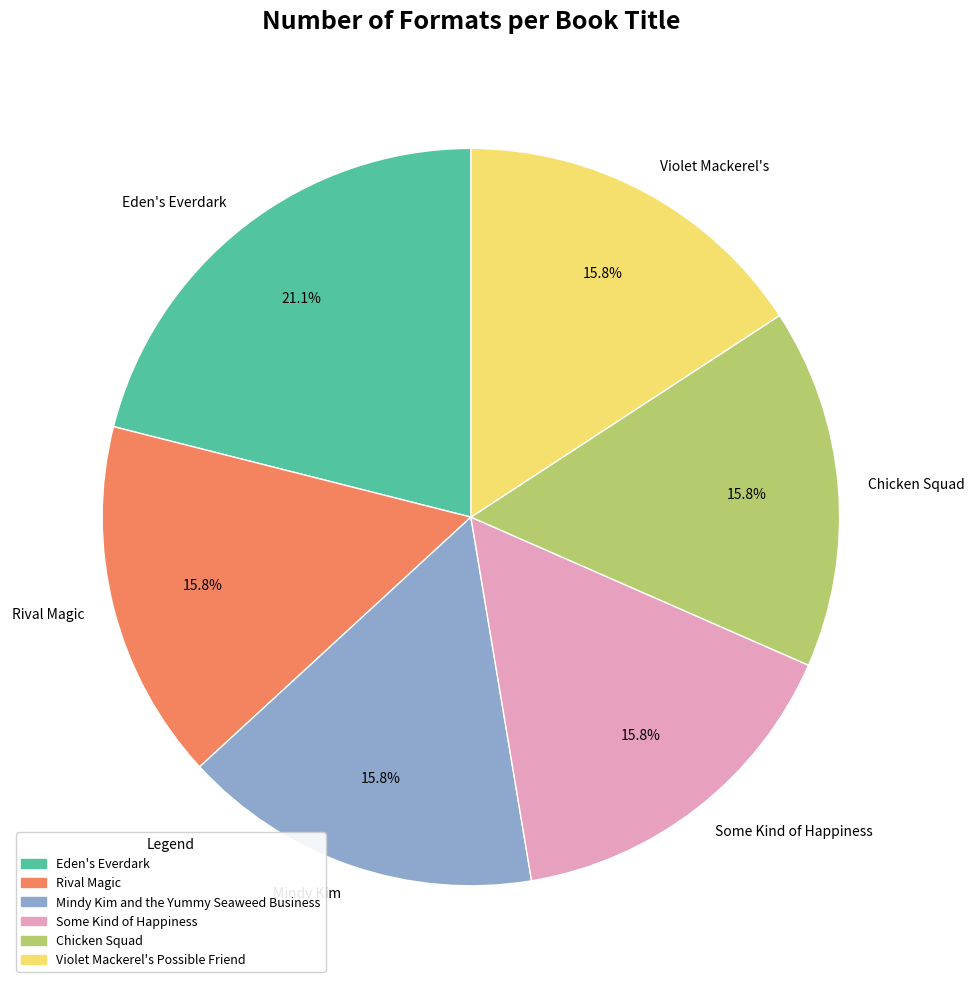

Which category has the biggest portion of the pie?

Eden's Everdark